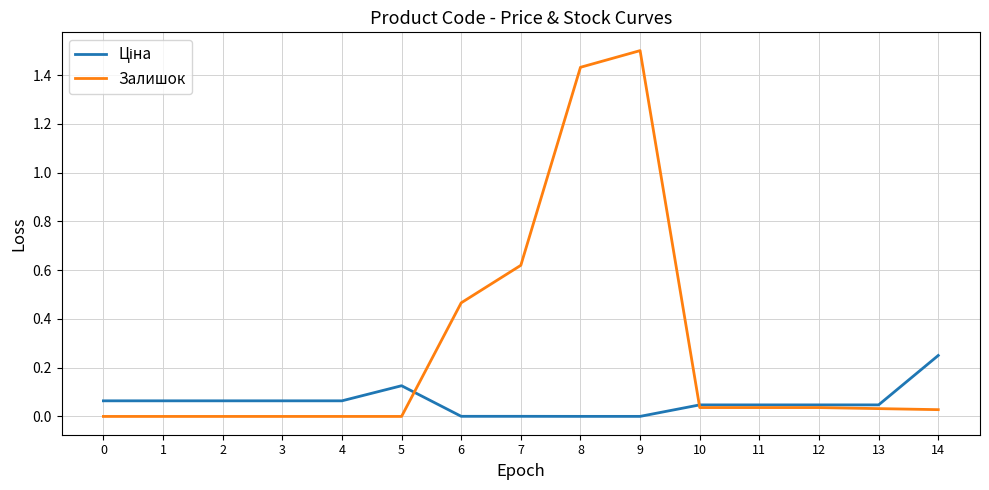

Which category has the highest value in the Залишок series?

9